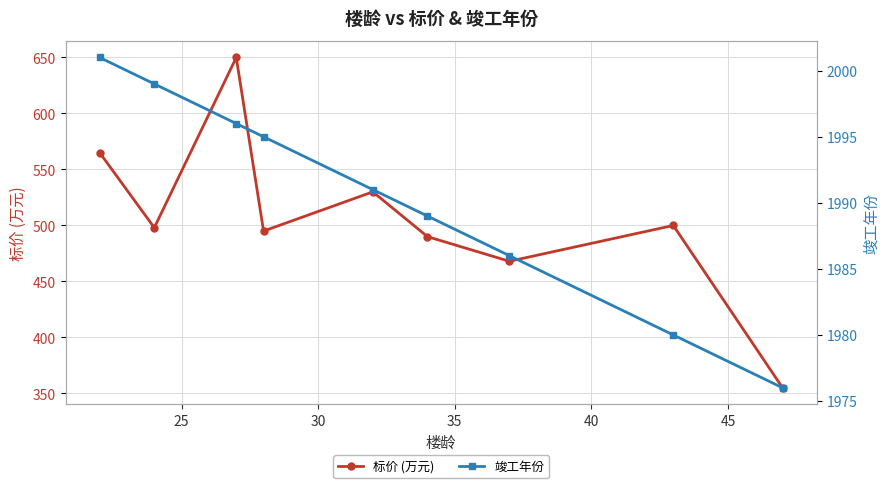

What is the value of the 标价 (万元) point at the 9th from the left?

355